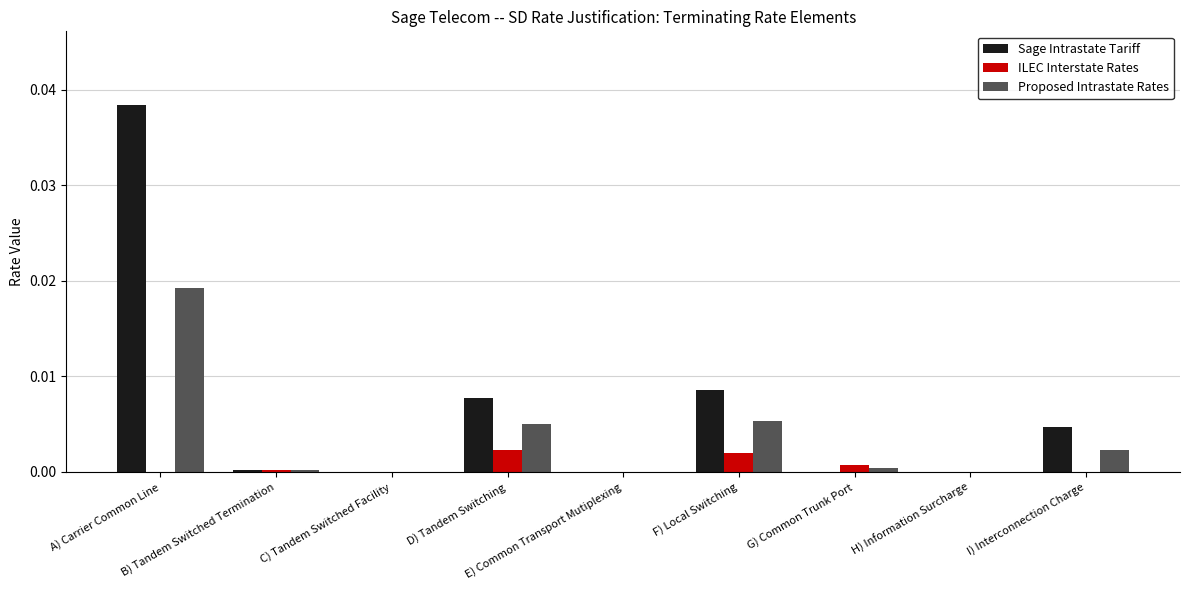

Which series has the largest total across all categories?

Sage Intrastate Tariff